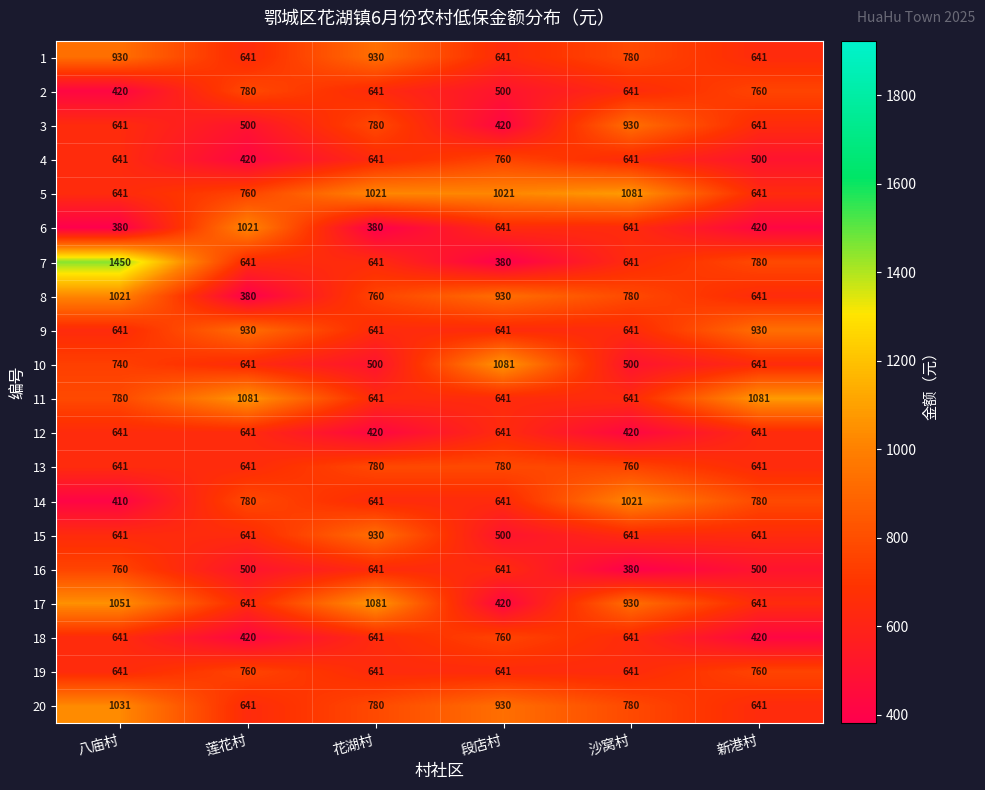

Is it true that 18 equals 420 at 新港村?

True